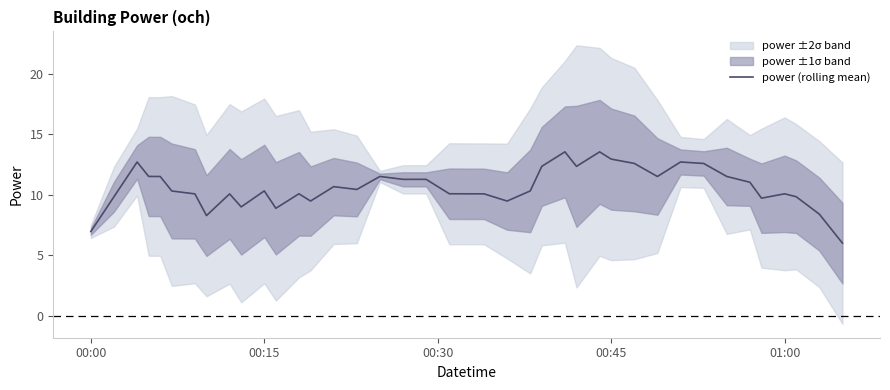

What is the maximum value for power (rolling mean)?

13.6